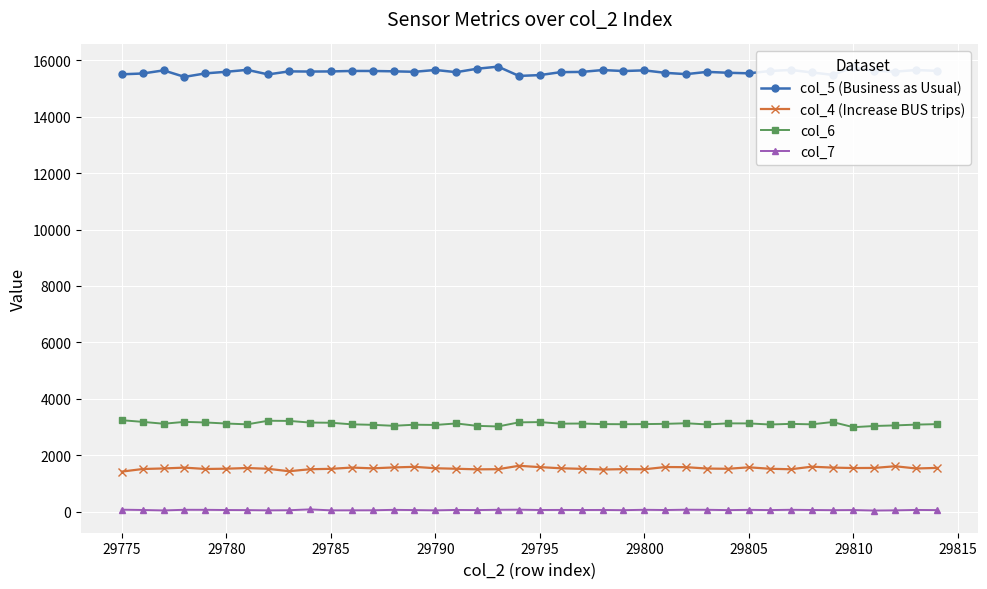

Does the chart have visible grid lines?

Yes